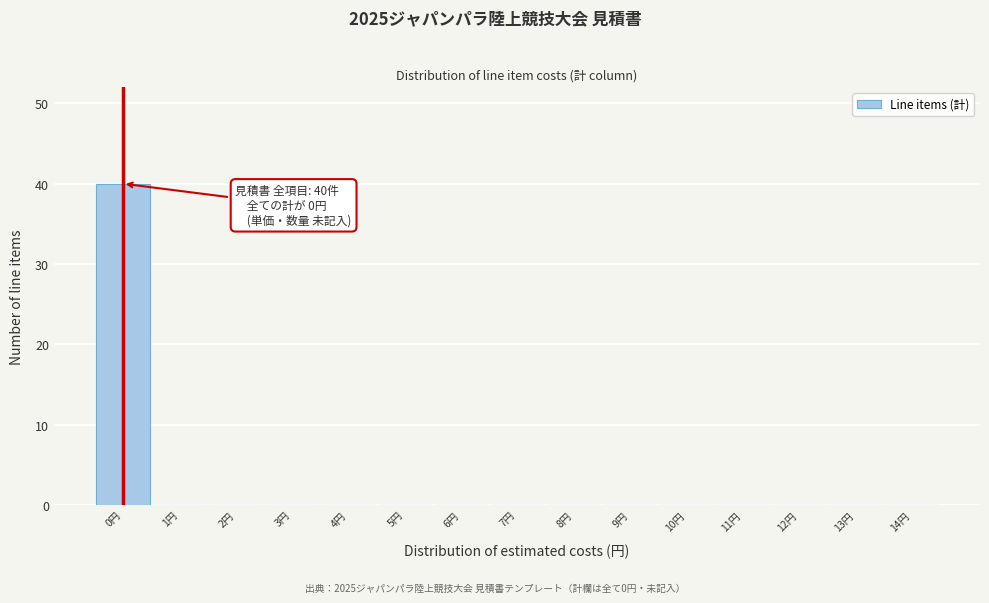

Which range on the x-axis has the tallest bar?

-0.5 to 0.5